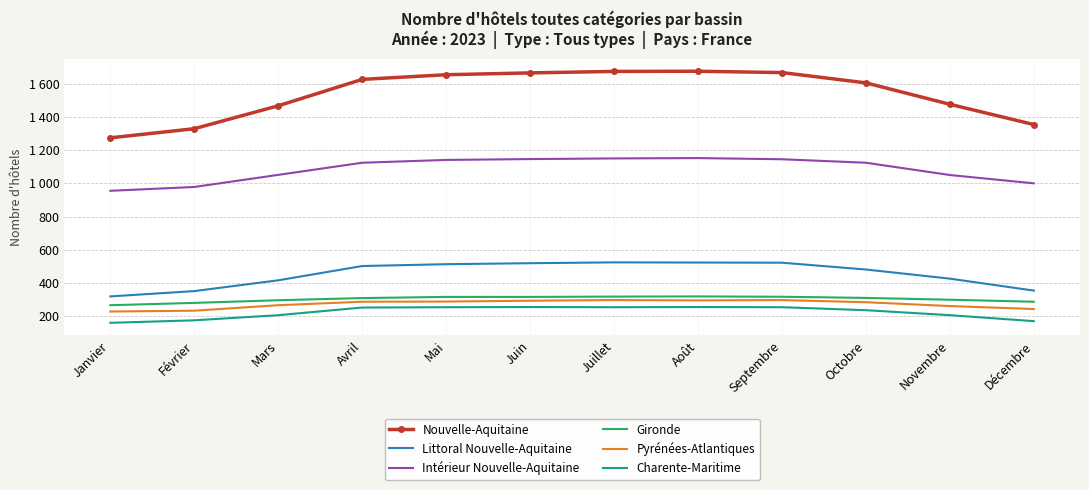

Is the value of Intérieur Nouvelle-Aquitaine at Mars greater than the value of Charente-Maritime at Mars?

Yes